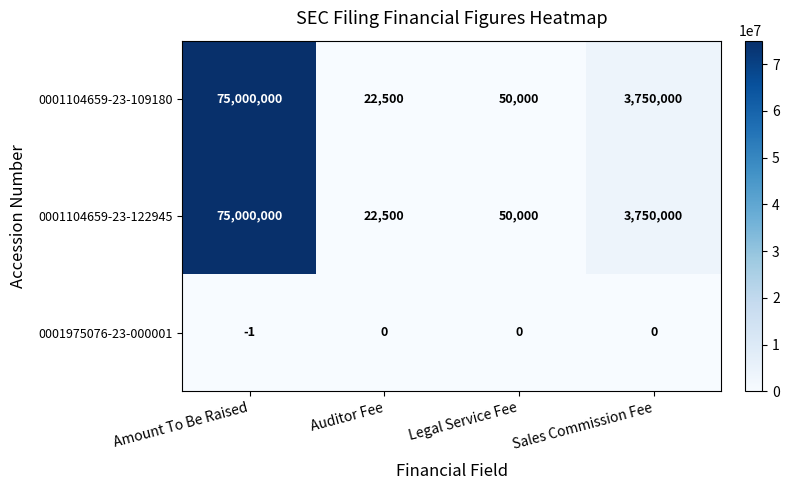

The value of 0001104659-23-122945 at Auditor Fee is 11574. True or false?

False